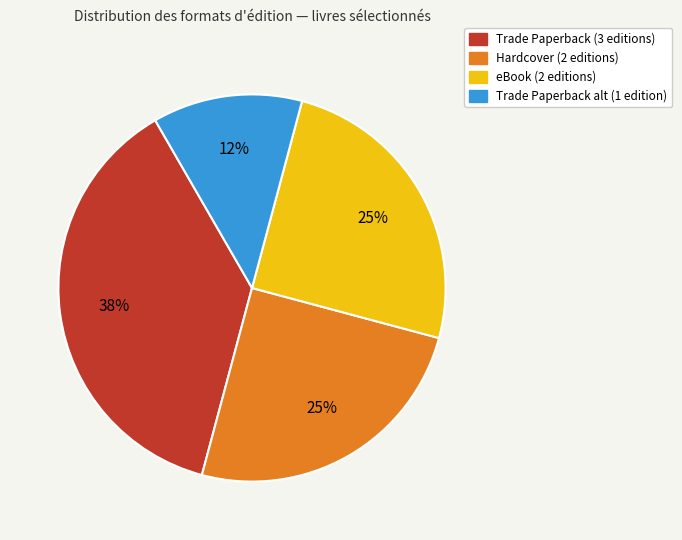

Is there any slice that represents more than half of the pie?

No